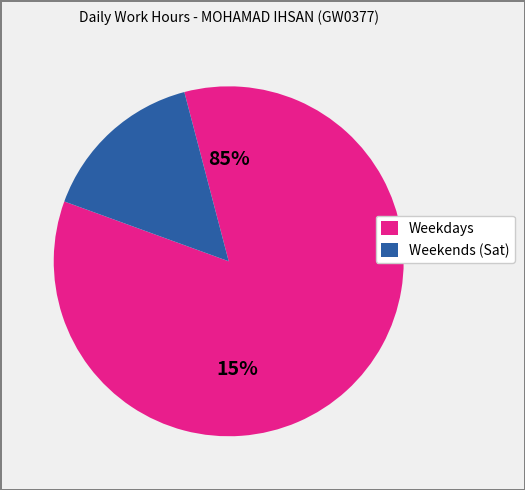

Does Mon 17 account for over 50% of the chart?

No